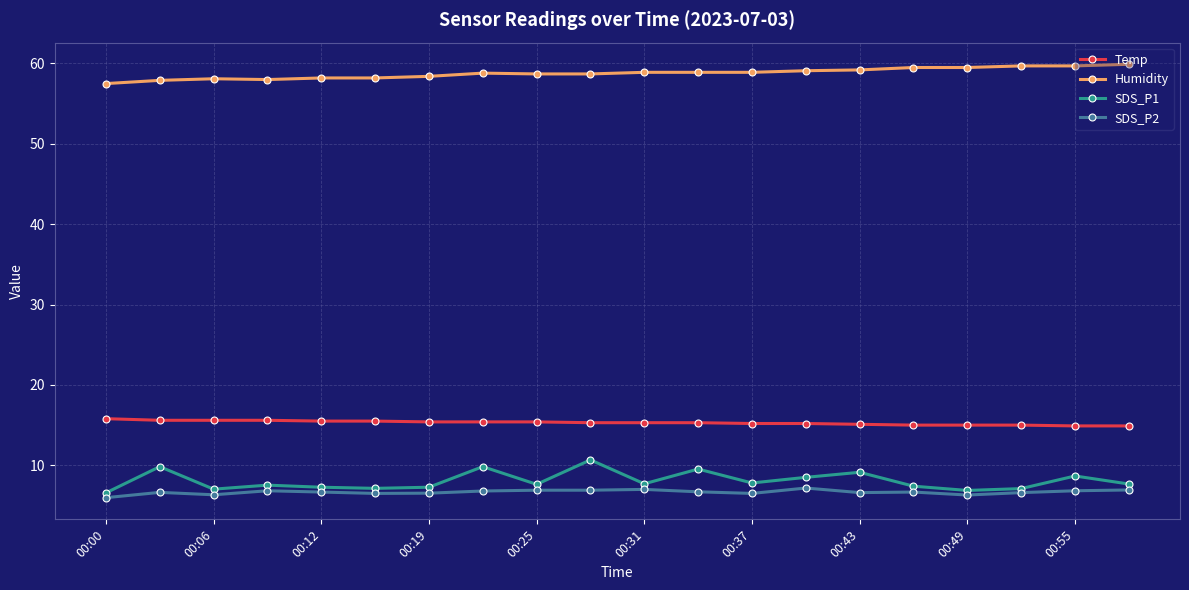

What is the smallest value displayed?

6.0